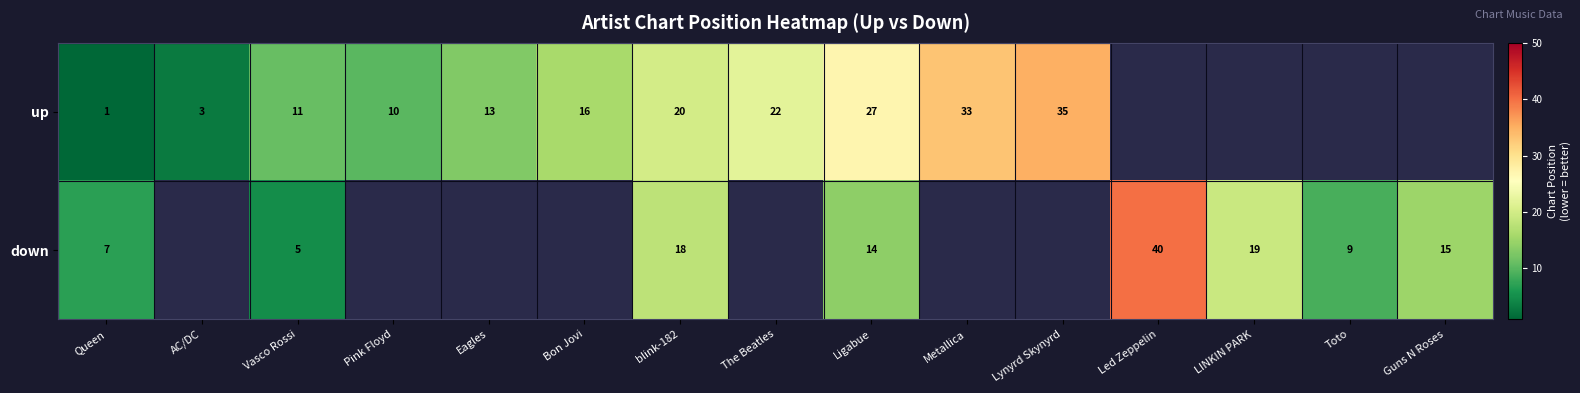

Is the value of up at Vasco Rossi greater than the value of down at Toto?

Yes